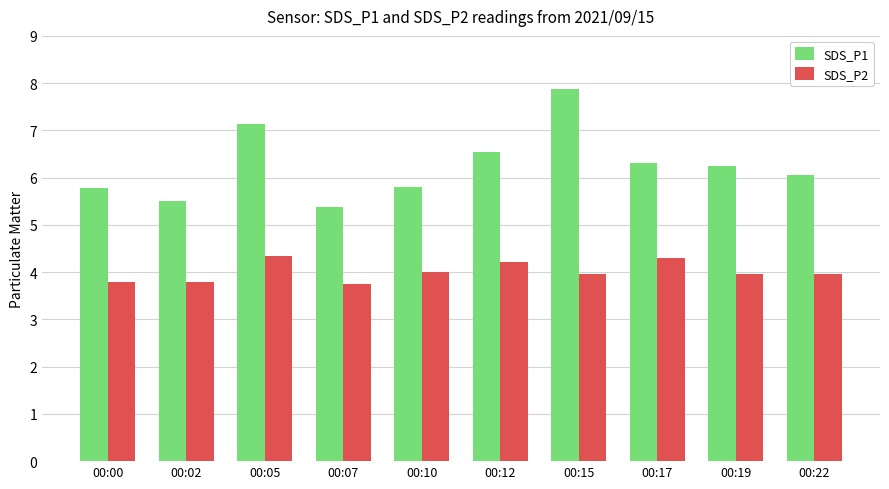

The SDS_P1 series shows 5.5 at 00:02. True or false?

True